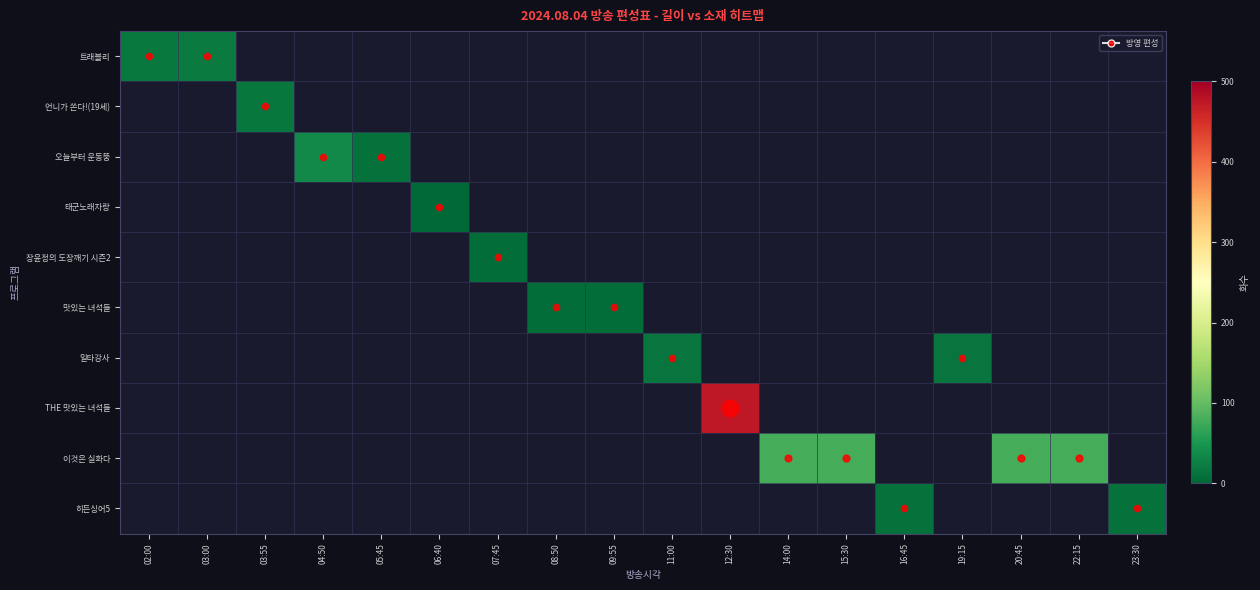

What is the total value across all series at 08:50?

6